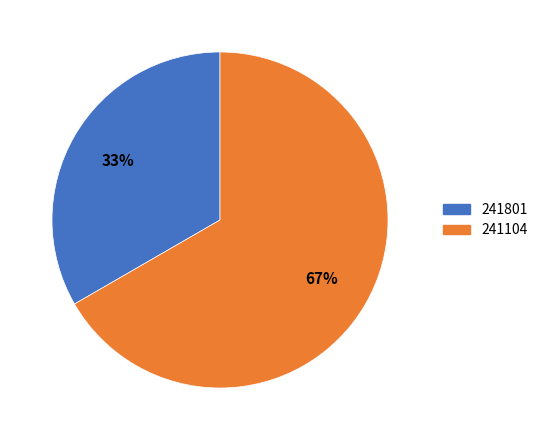

Is the sum of 241104 and 241801 greater than half?

Yes